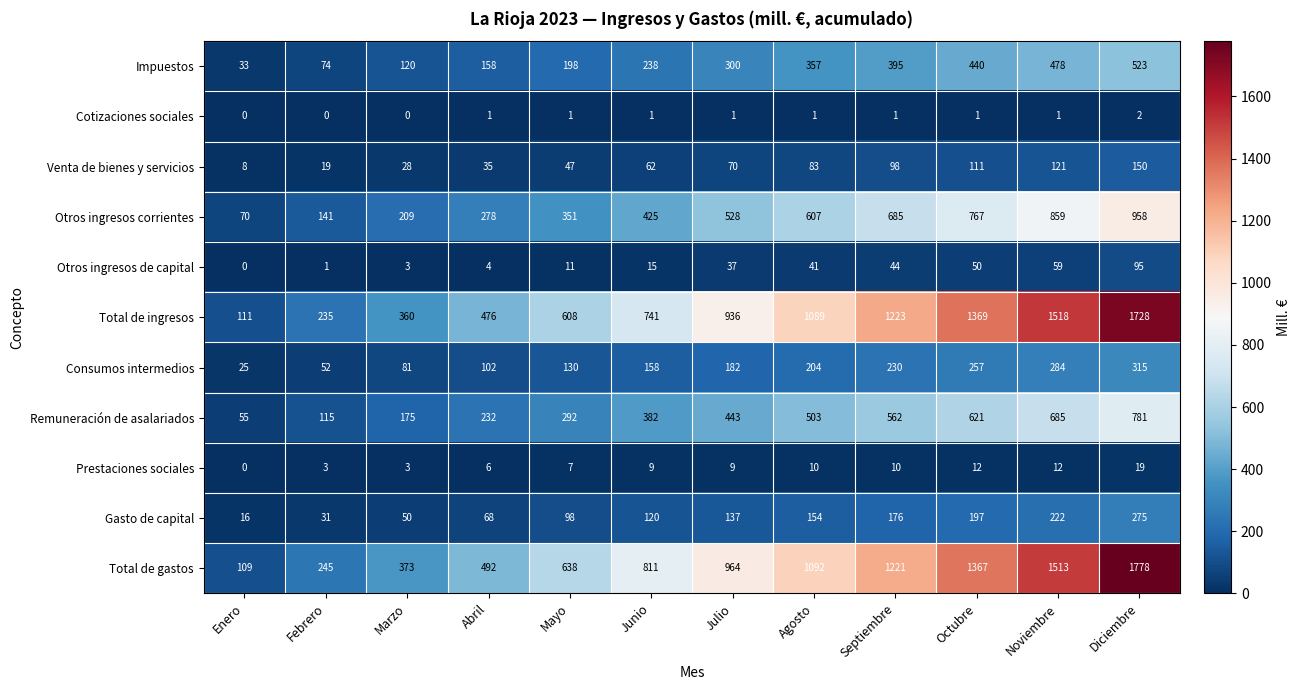

Which series has the largest range (max minus min)?

Total de gastos